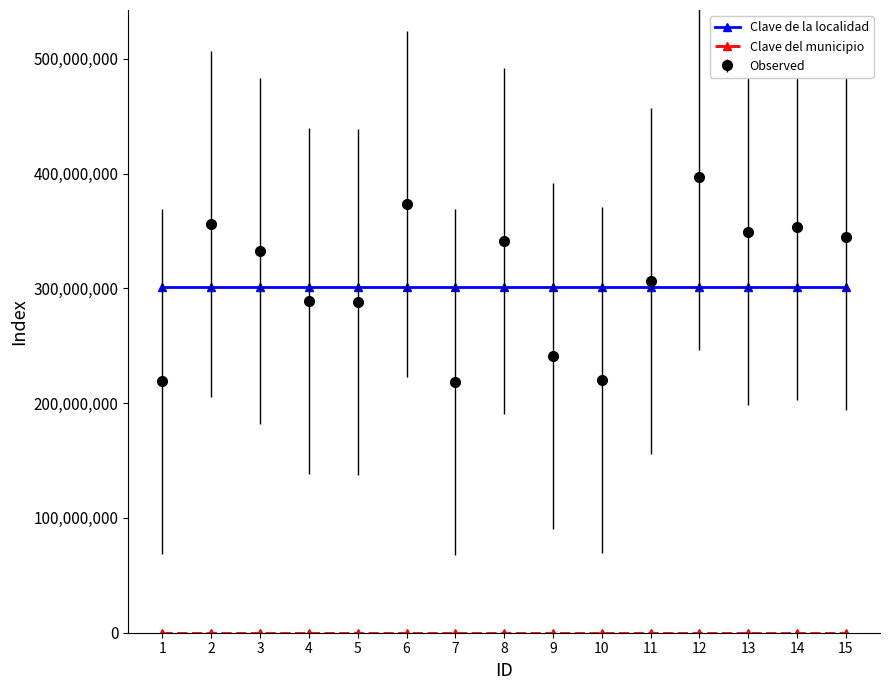

Which series has the widest spread of values?

Observed